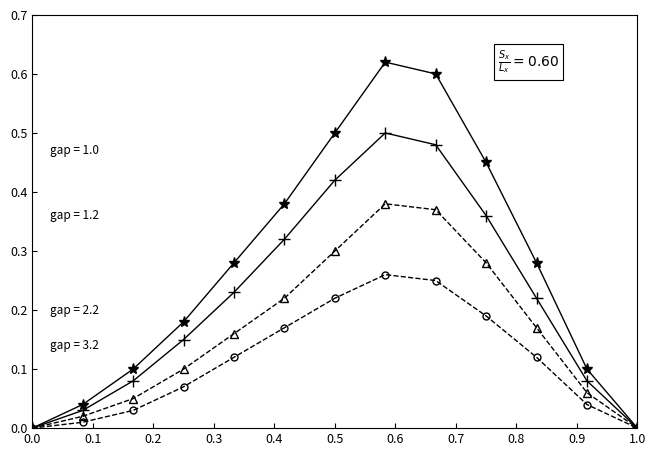

Count the number of categories in the chart.

13